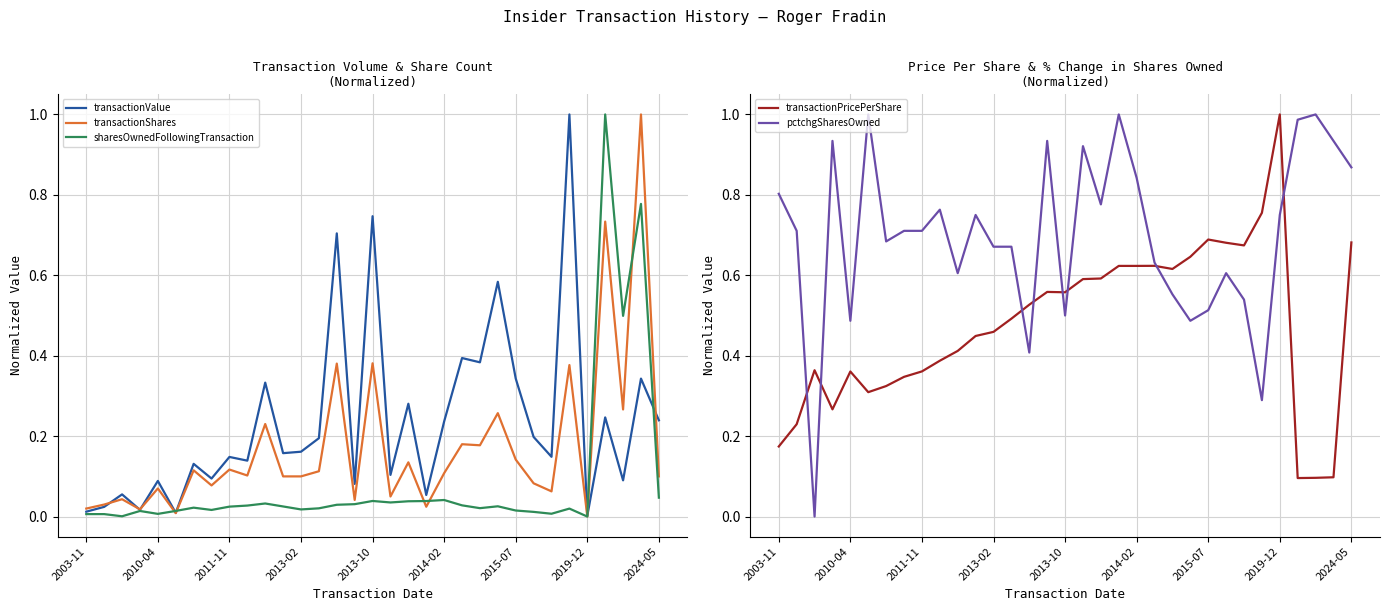

True or false: sharesOwnedFollowingTransaction has a value of 0.0 at 22.

False